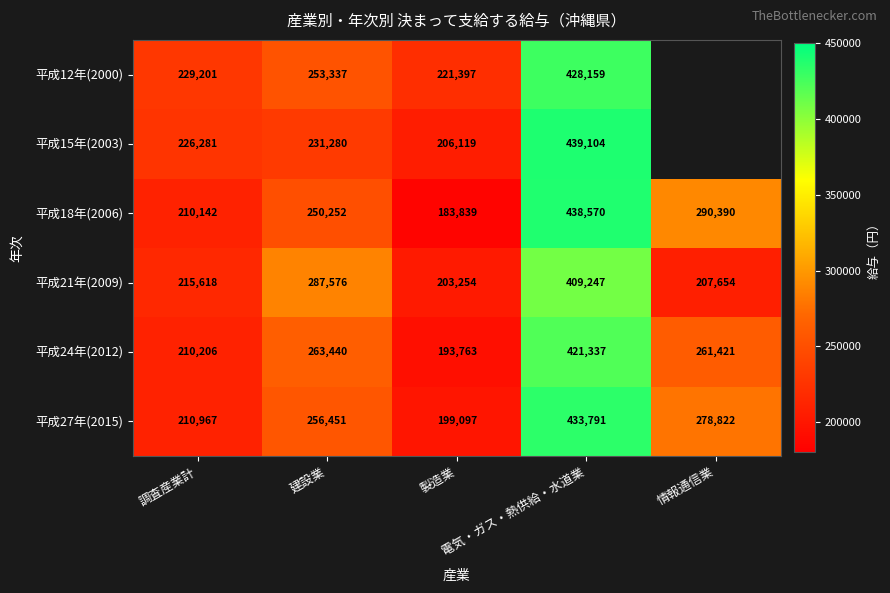

What is the average value of the 平成27年(2015) series?

275826